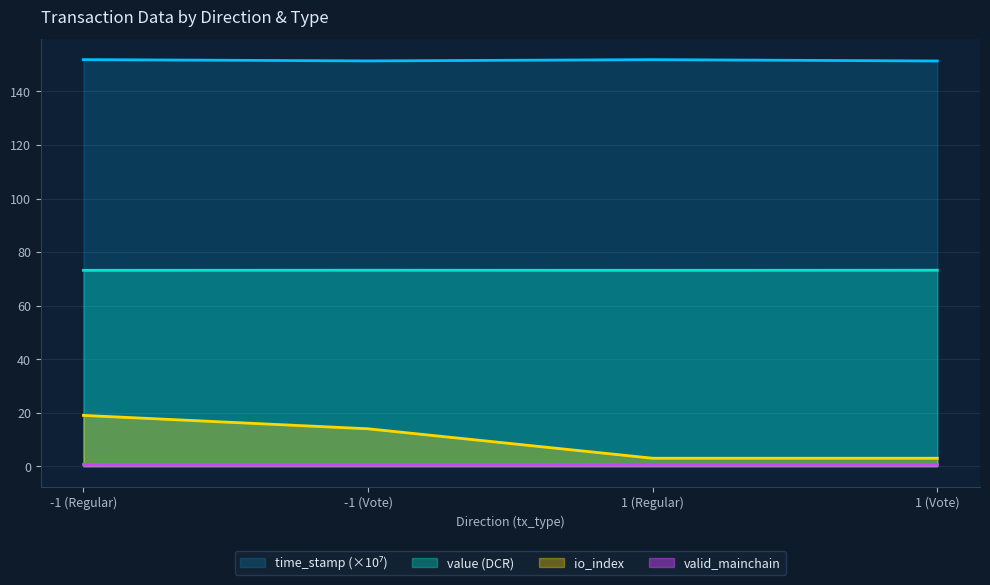

At which category does value reach its first local valley?

1 (Regular)